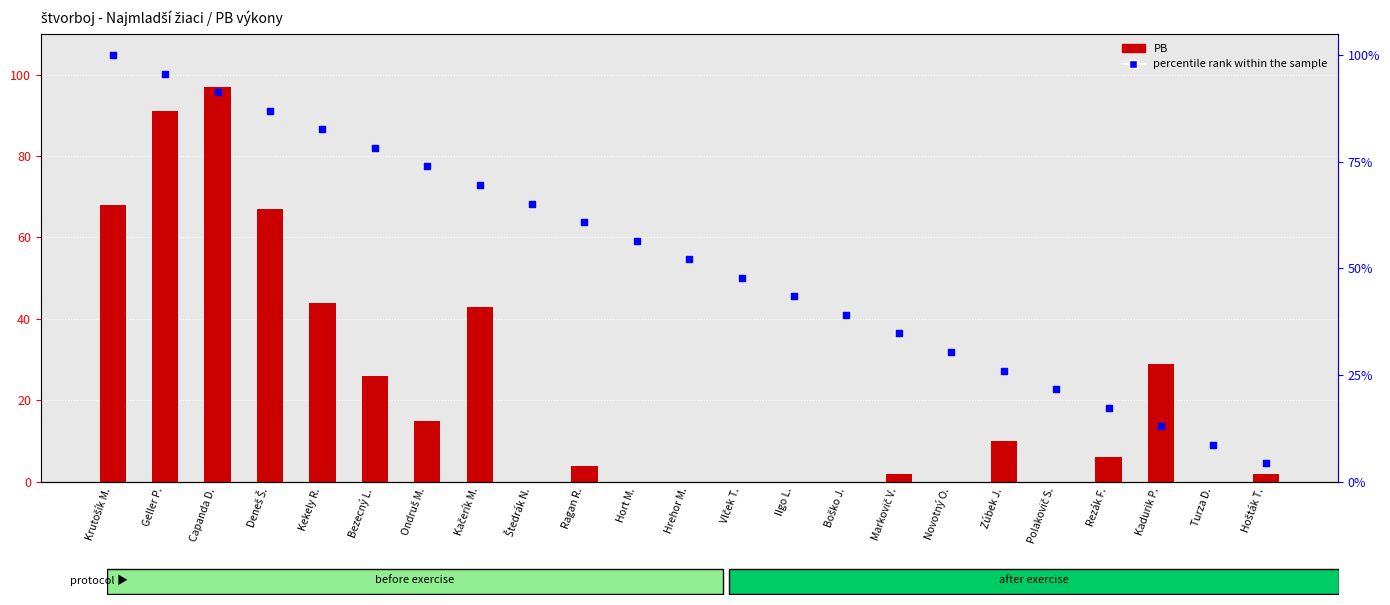

Which series contains the highest Y value?

percentile rank within the sample